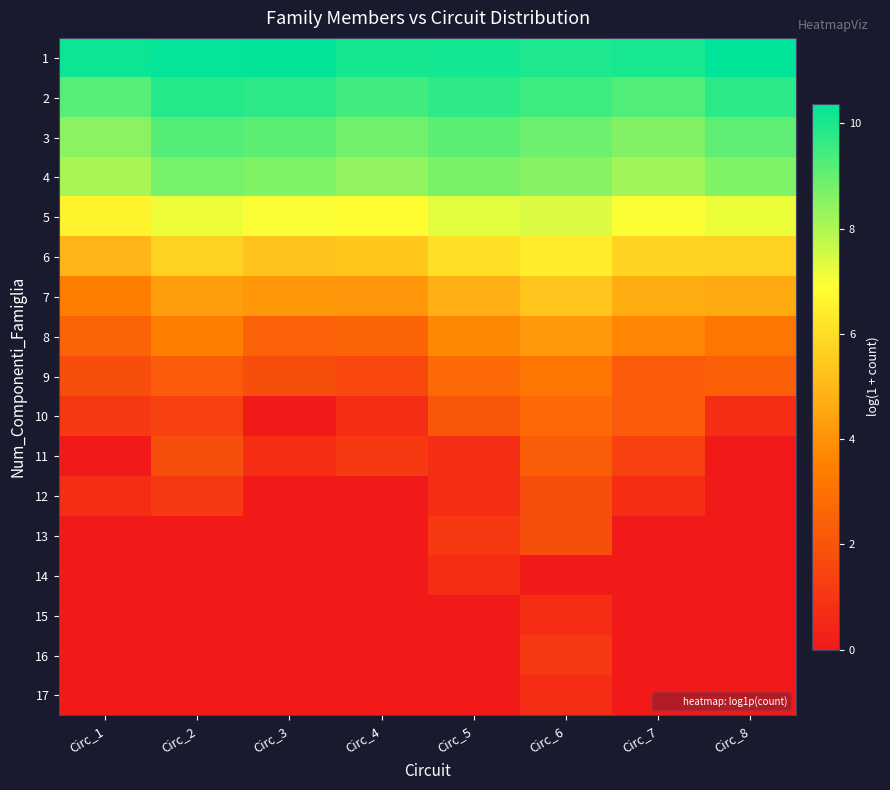

Rank the series by their maximum value, from lowest to highest.

14, 15, 17, 16, 12, 13, 11, 10, 9, 8, 7, 6, 5, 4, 3, 2, 1